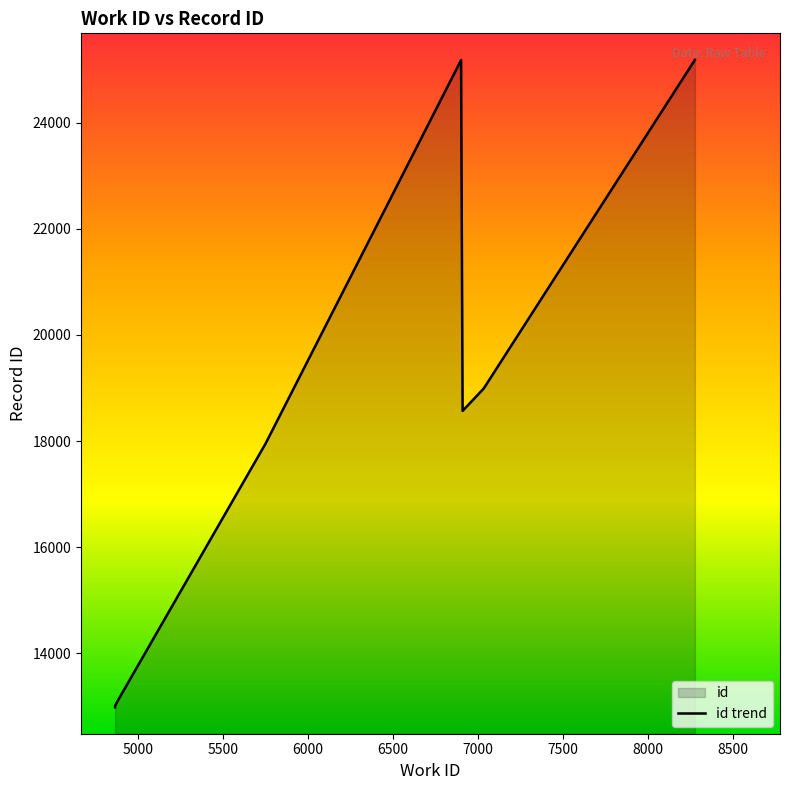

Reading left to right, list all the values displayed in this chart.

12985	13001	13006	13058	13097	17951	25180	18569	18991	25185